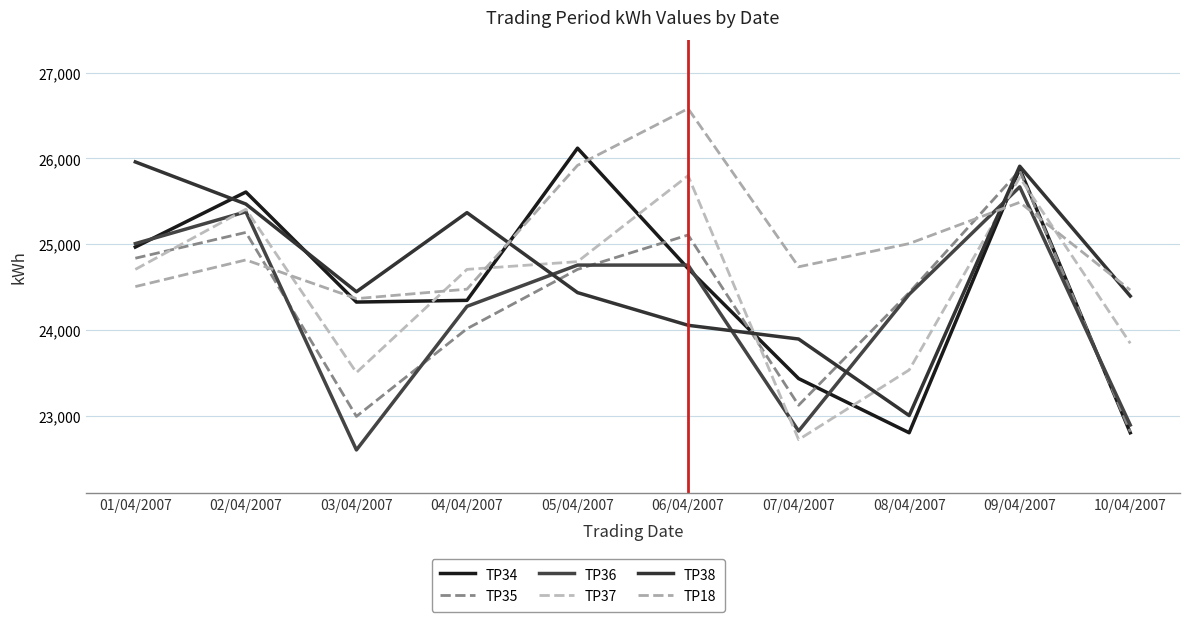

At which category does TP36 reach its first local peak?

02/04/2007